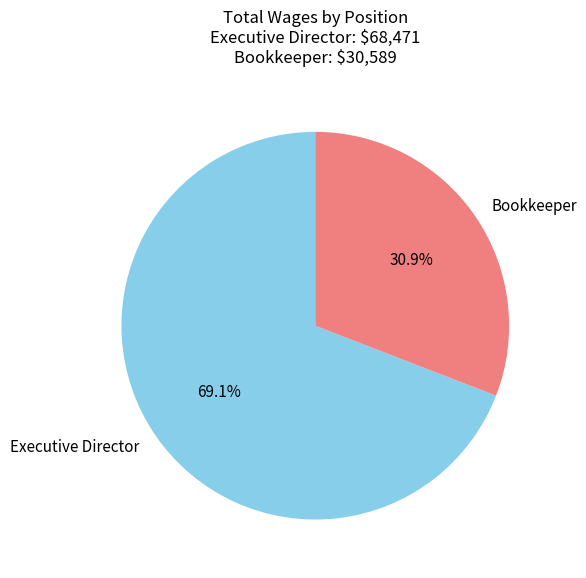

Is it true that Executive Director is 69% of the pie?

True